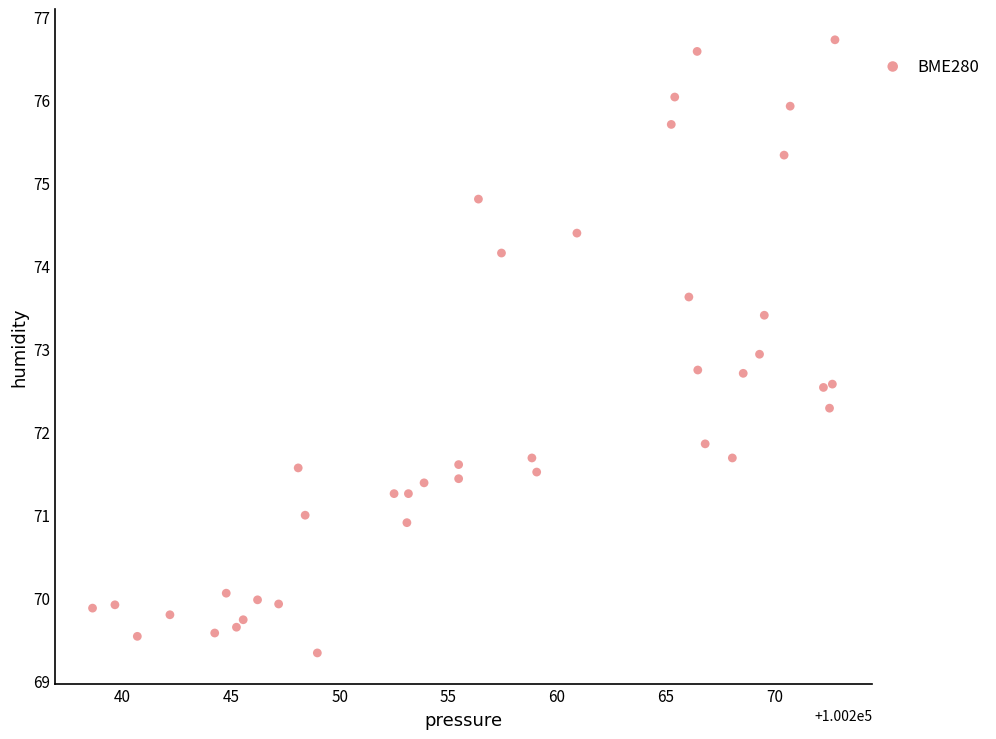

What is the range of Y values (max minus min)?

7.4